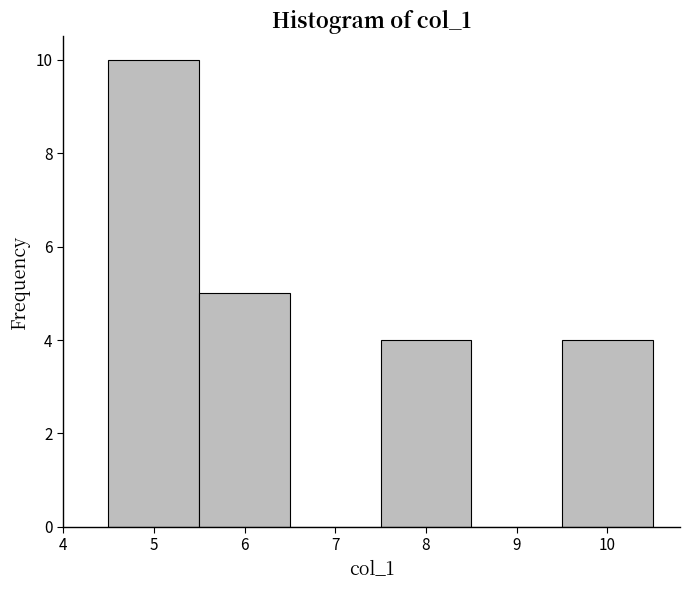

Reading left to right, transcribe this chart: for each bar, give the range it covers on the x-axis and its height. The values are not printed on the chart, so give them approximately, as read against the axis.

4.5 to 5.5: 10
5.5 to 6.5: 5
6.5 to 7.5: 0
7.5 to 8.5: 4
8.5 to 9.5: 0
9.5 to 10.5: 4